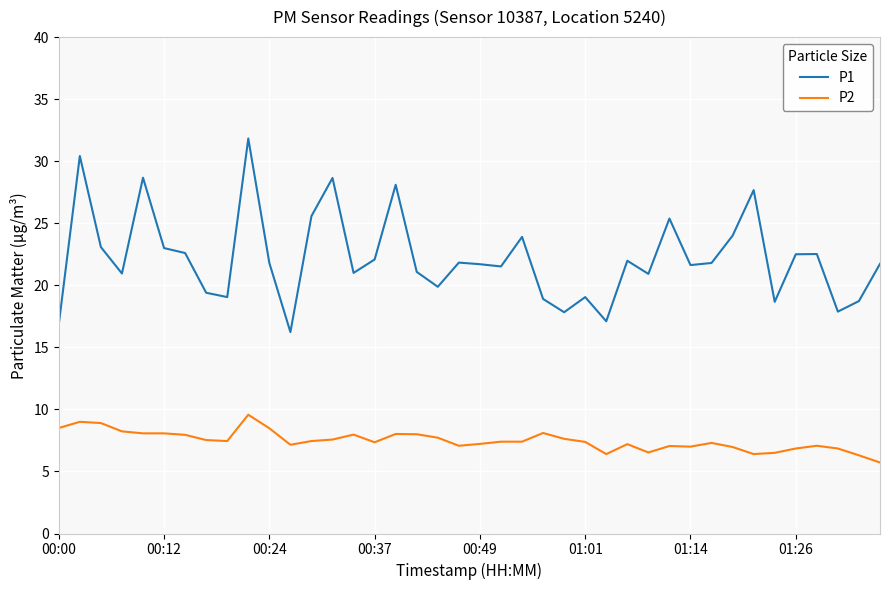

Which series has the largest total across all categories?

P1